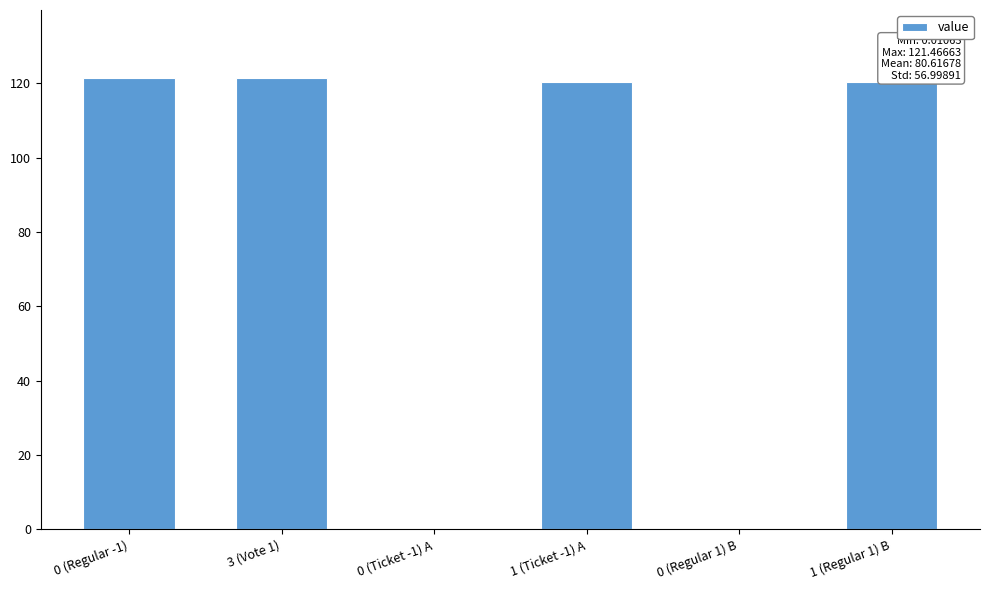

What is the sum of the values at 1 (Ticket -1) A and 3 (Vote 1)?

241.8